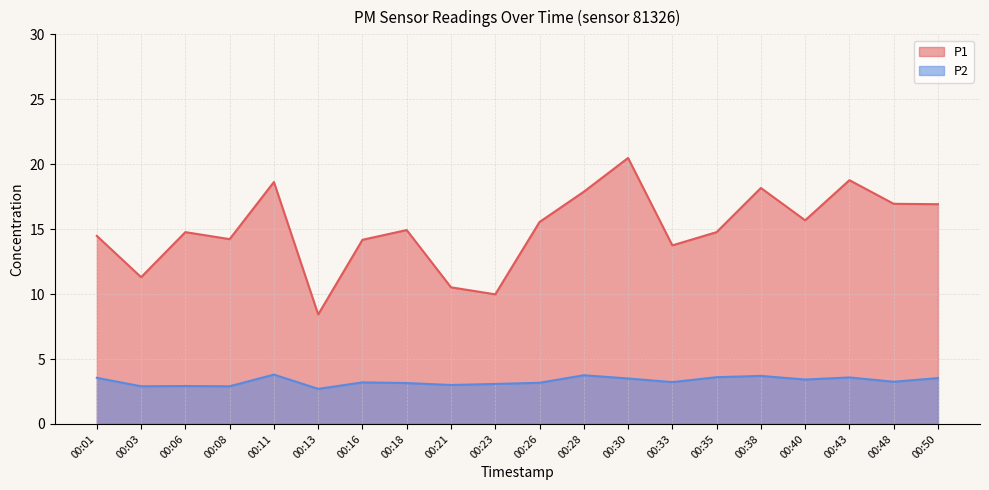

What is the sum of the P1 values at 00:16 and 00:13?

22.6